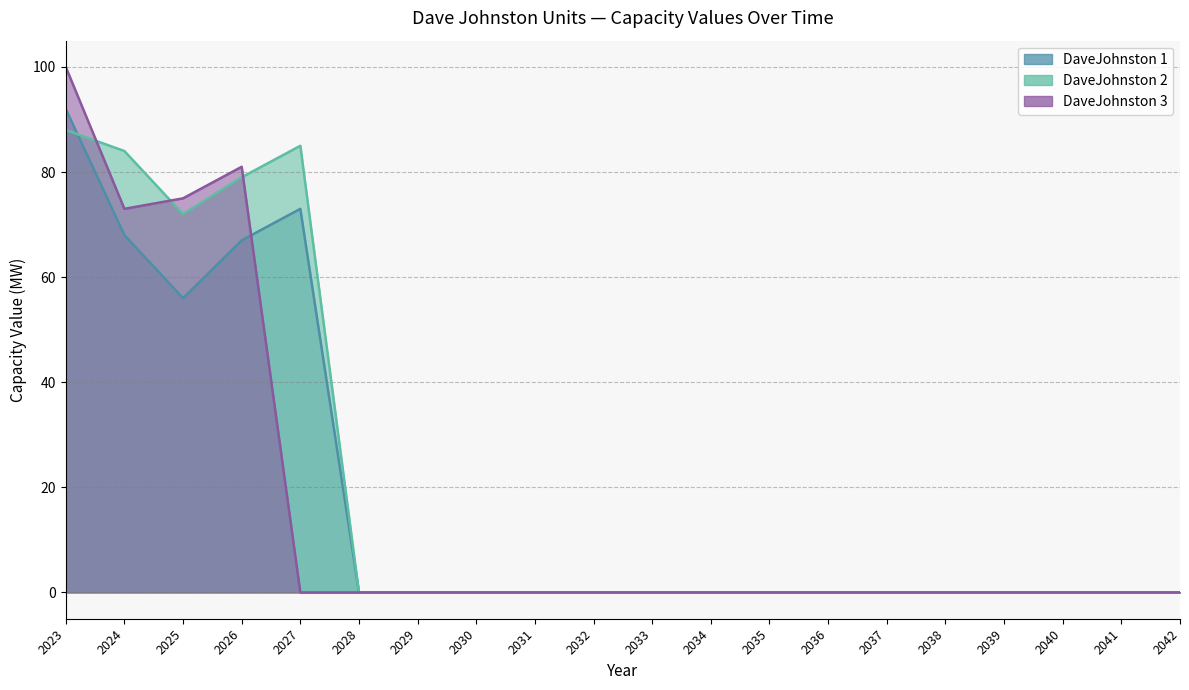

Which category has the highest value in the DaveJohnston 3 series?

2023